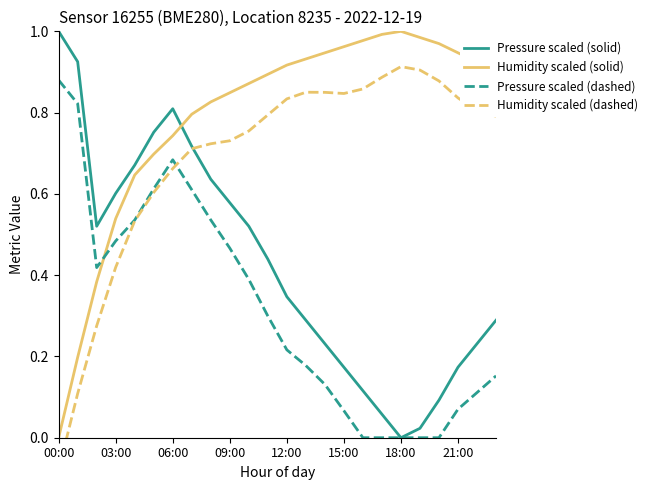

True or false: Pressure scaled (solid) has a value of 0.6 at 03:00.

True